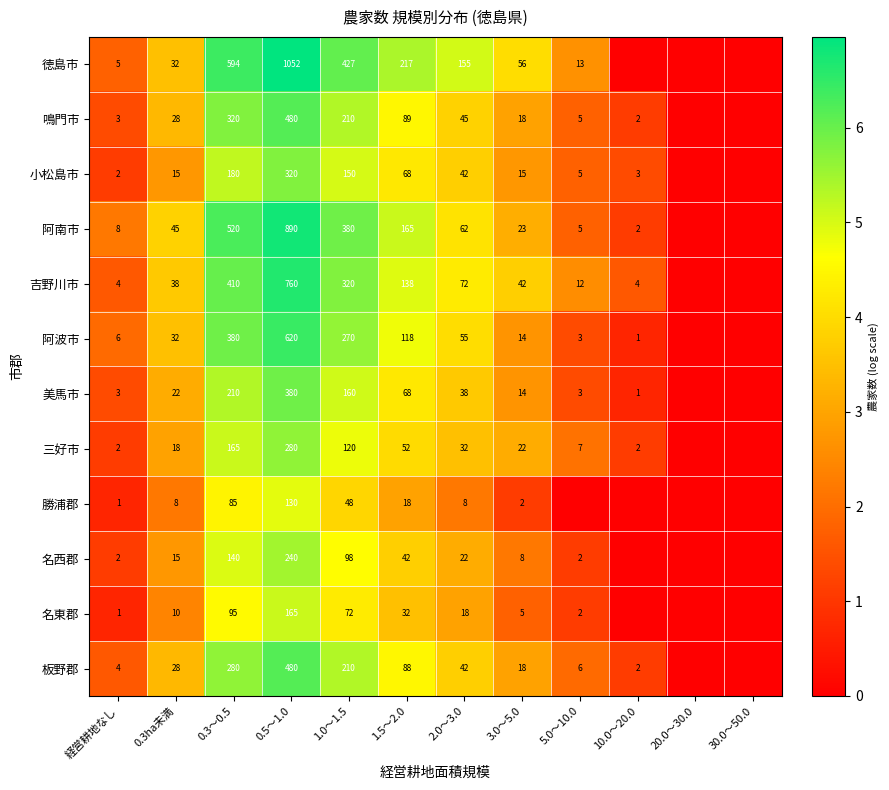

At how many categories does at least one series exceed 5?

5